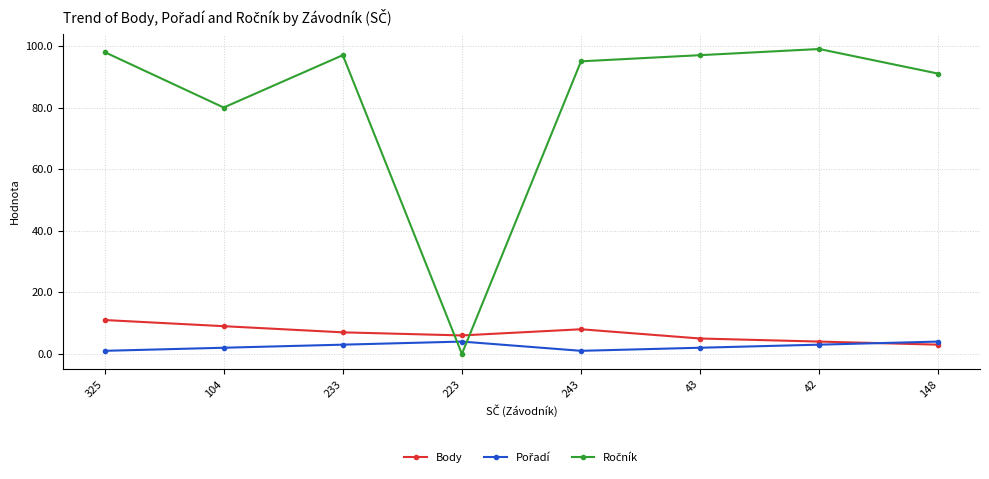

Is it true that Body equals 8 at 243?

True